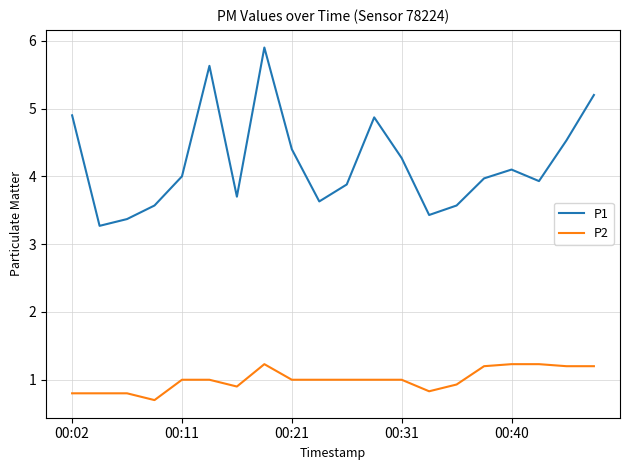

List the series in order of their peak value, lowest first.

P2, P1